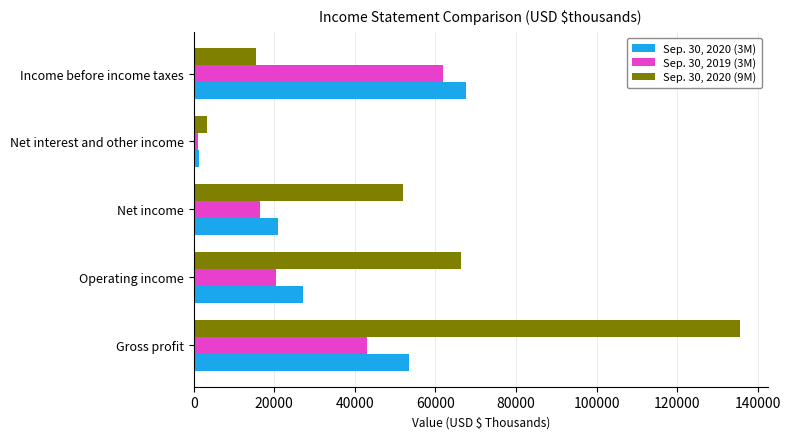

Which series changed the most between Gross profit and Operating income?

Sep. 30, 2020 (9M)